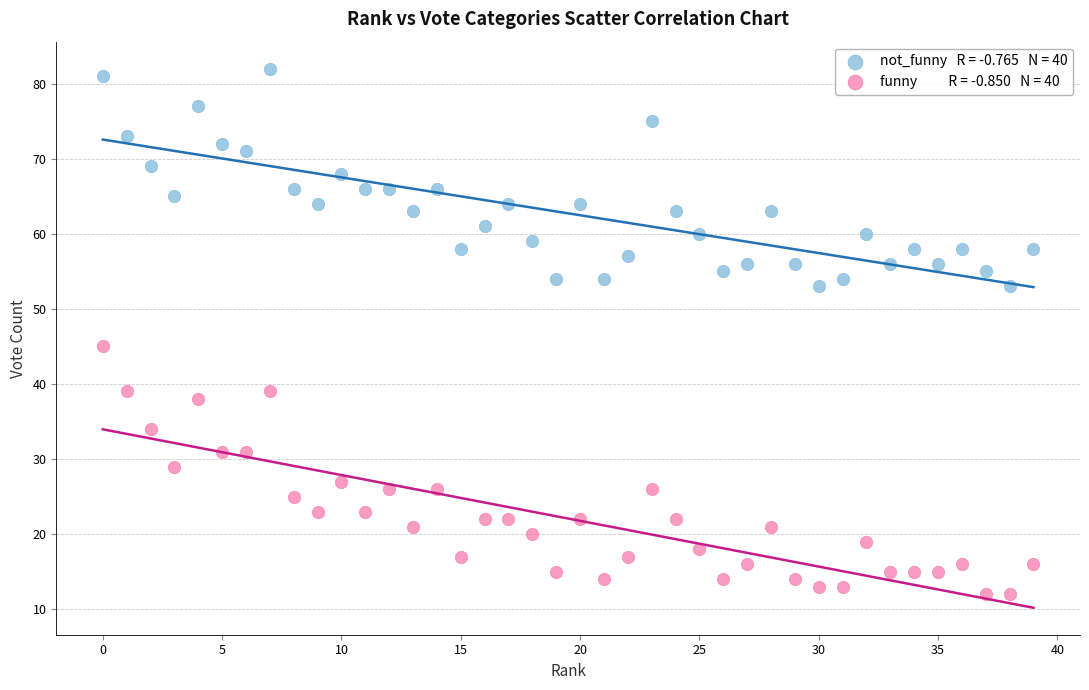

Across all series, what Y value is closest to 47?

45